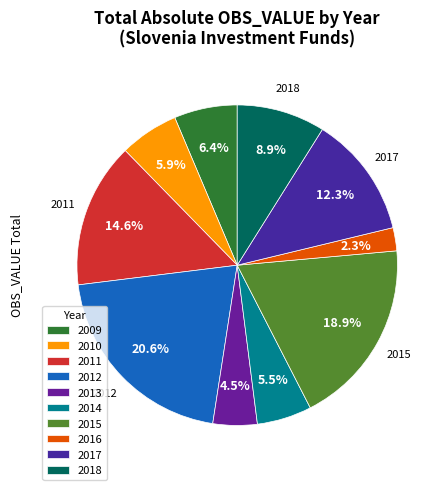

What is the largest slice in the pie chart?

2012